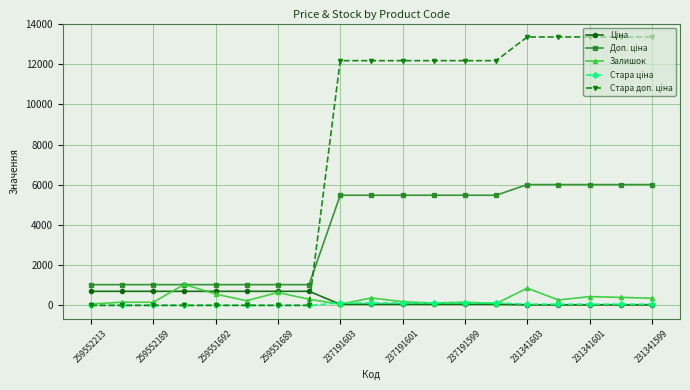

At how many categories does at least one series exceed 9379?

11